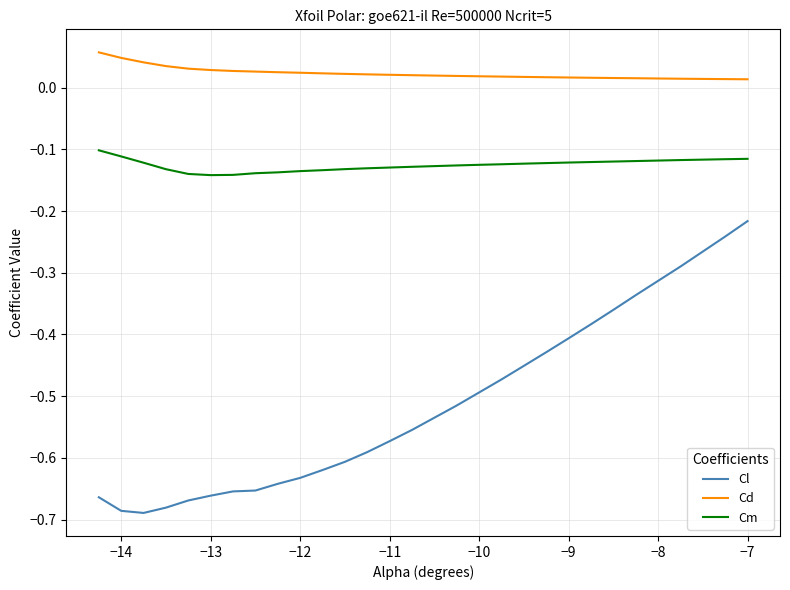

Which series has the largest total across all categories?

Cd